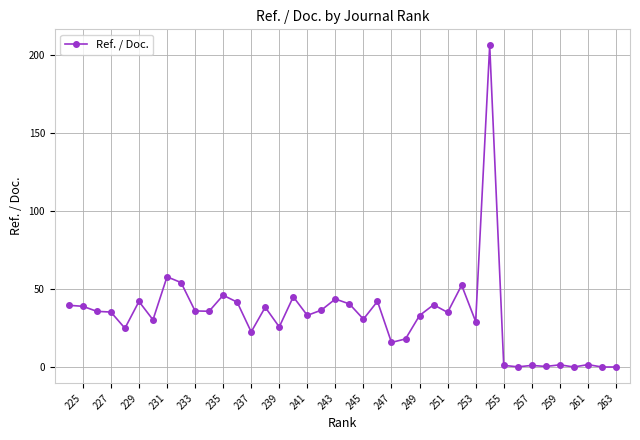

The value at 249 is 33.0. True or false?

True